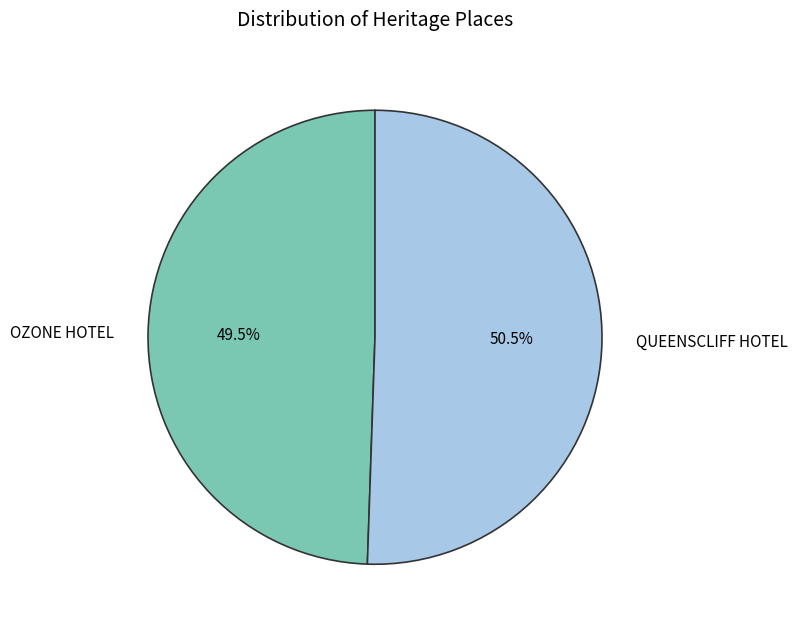

Which slice is the smallest?

OZONE HOTEL